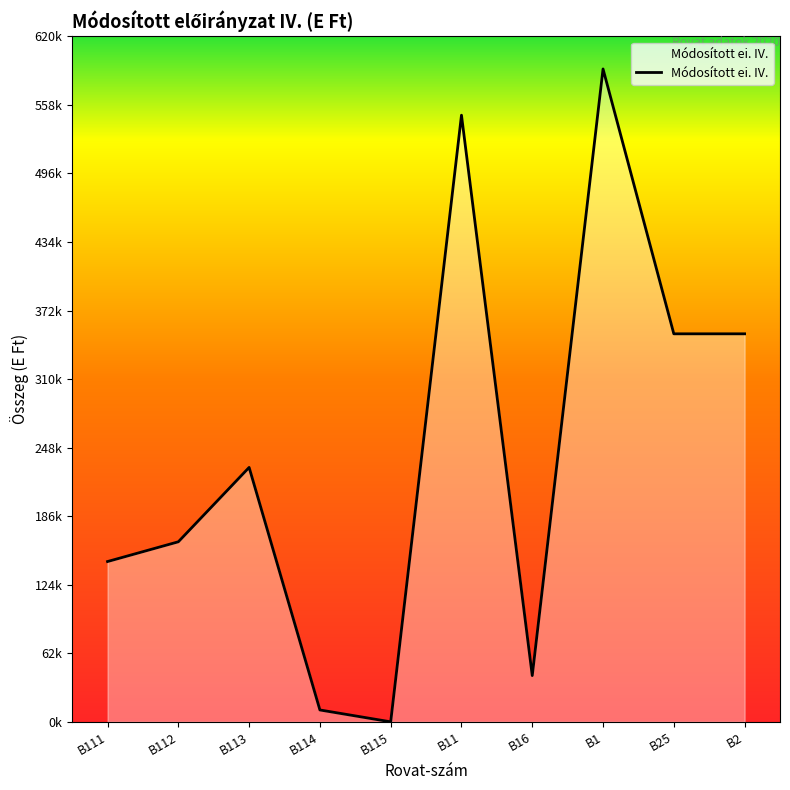

List the labels in order of value, smallest first.

B115, B114, B16, B111, B112, B113, B25, B2, B11, B1